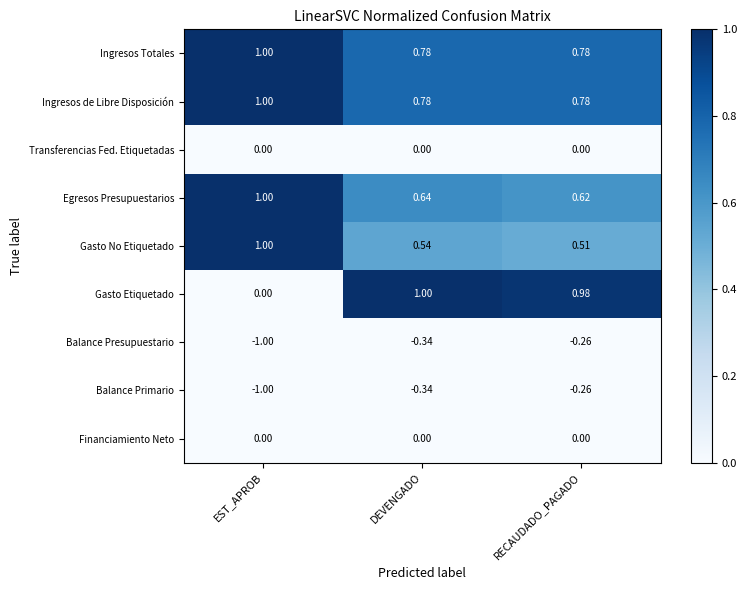

Which label corresponds to the smallest value in the chart?

EST_APROB